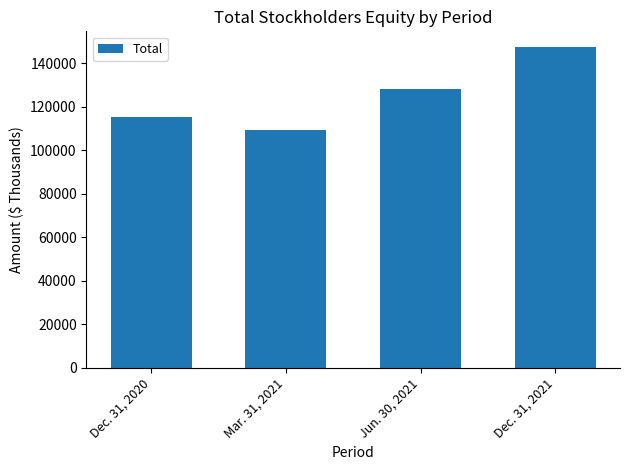

Between Mar. 31, 2021 and Jun. 30, 2021, which is larger?

Jun. 30, 2021